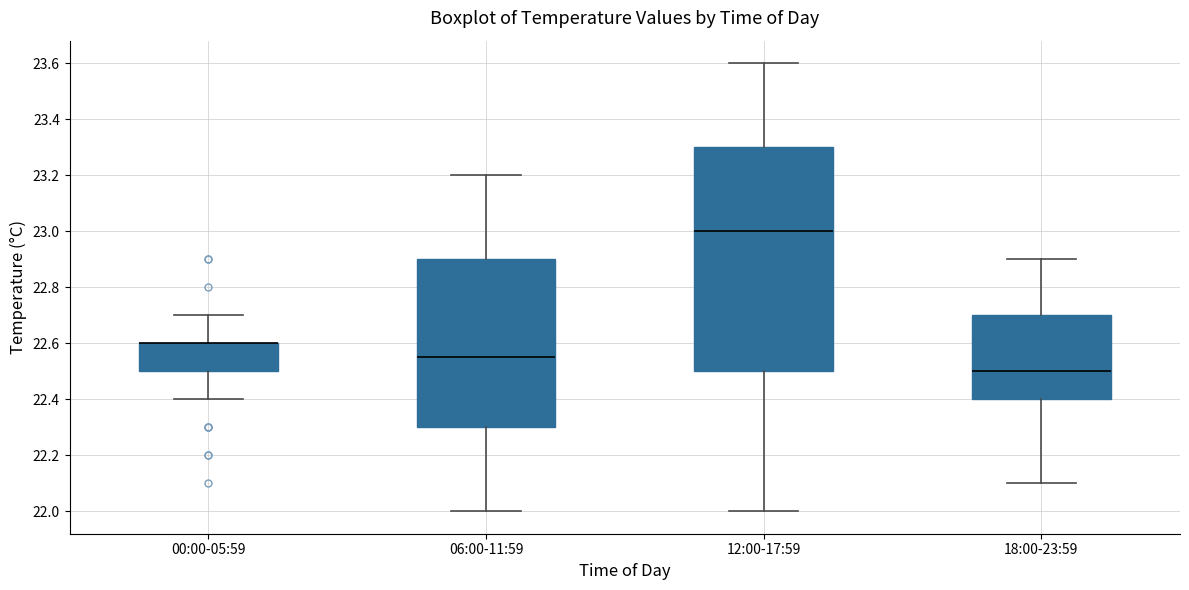

Where does the lower whisker of the box for 12:00-17:59 end on the y-axis? The values are not printed on the chart, so give them approximately, as read against the axis.

22.00